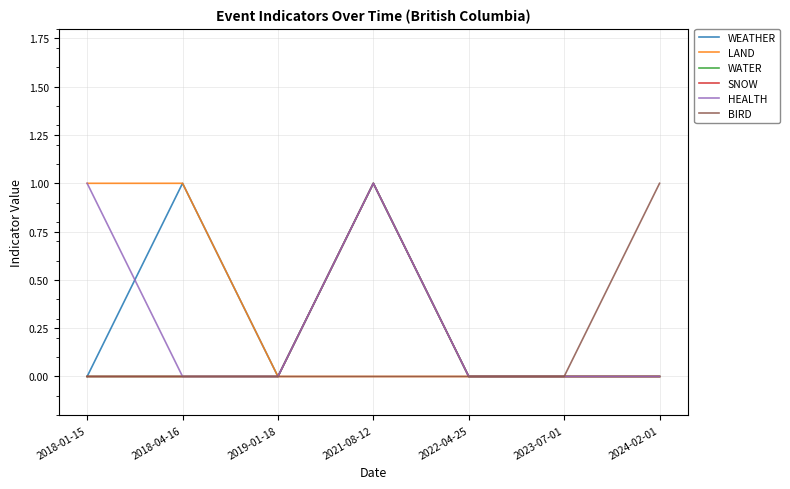

The WEATHER series shows 0 at 2023-07-01. True or false?

True